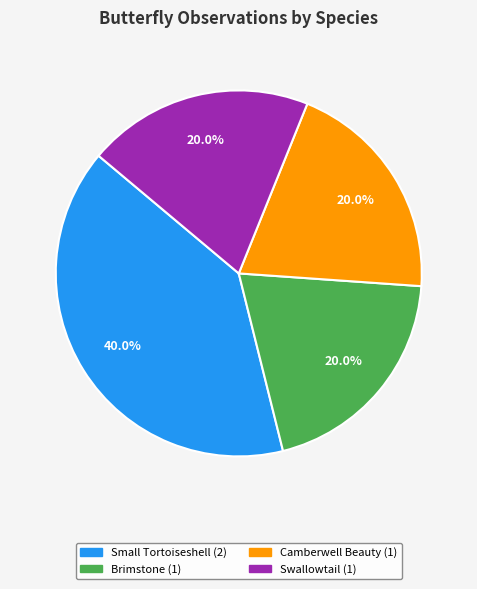

How many slices are in this pie chart?

4